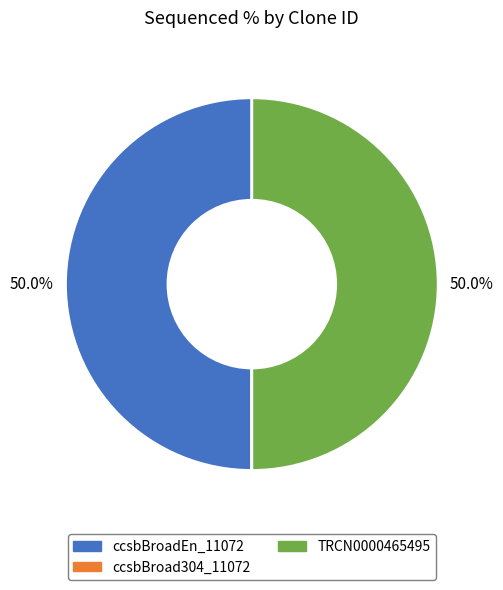

What percentage is NOT represented by TRCN0000465495?

50.0%